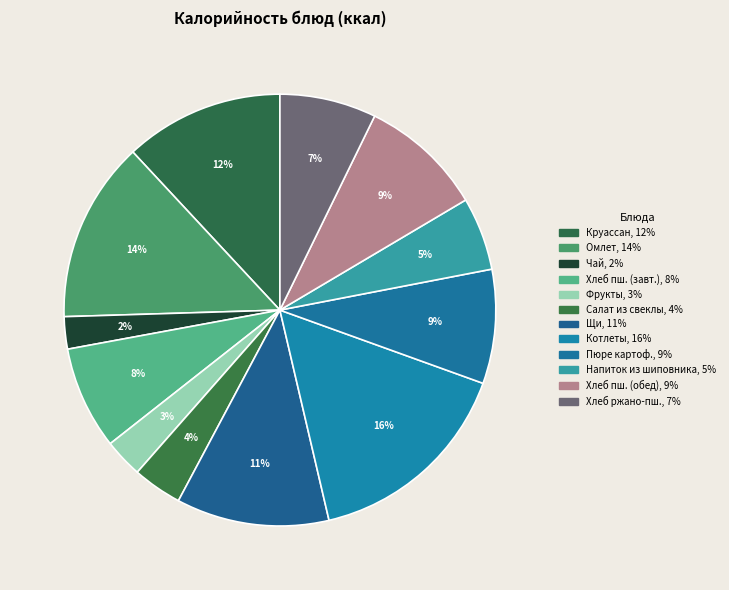

Count the number of slices in the pie.

12